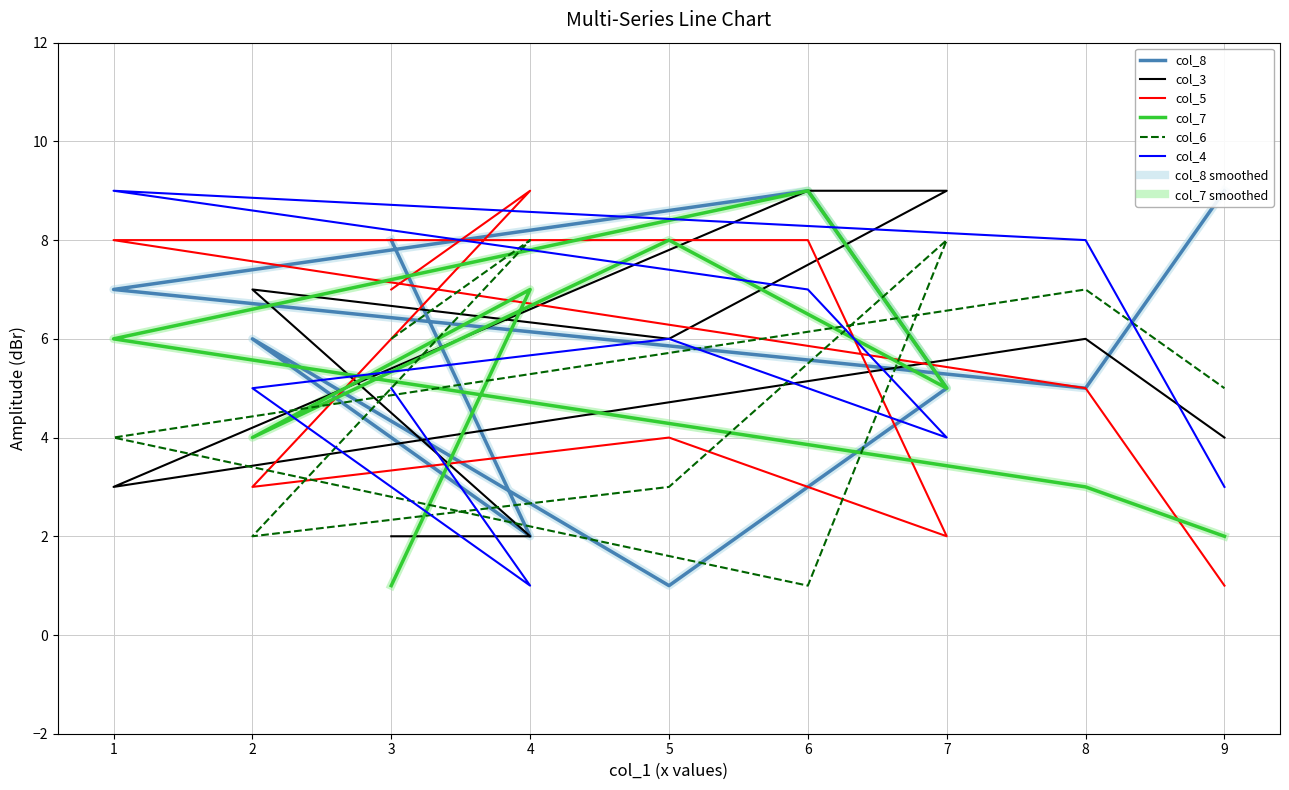

How many data points in col_7 are above 5?

4